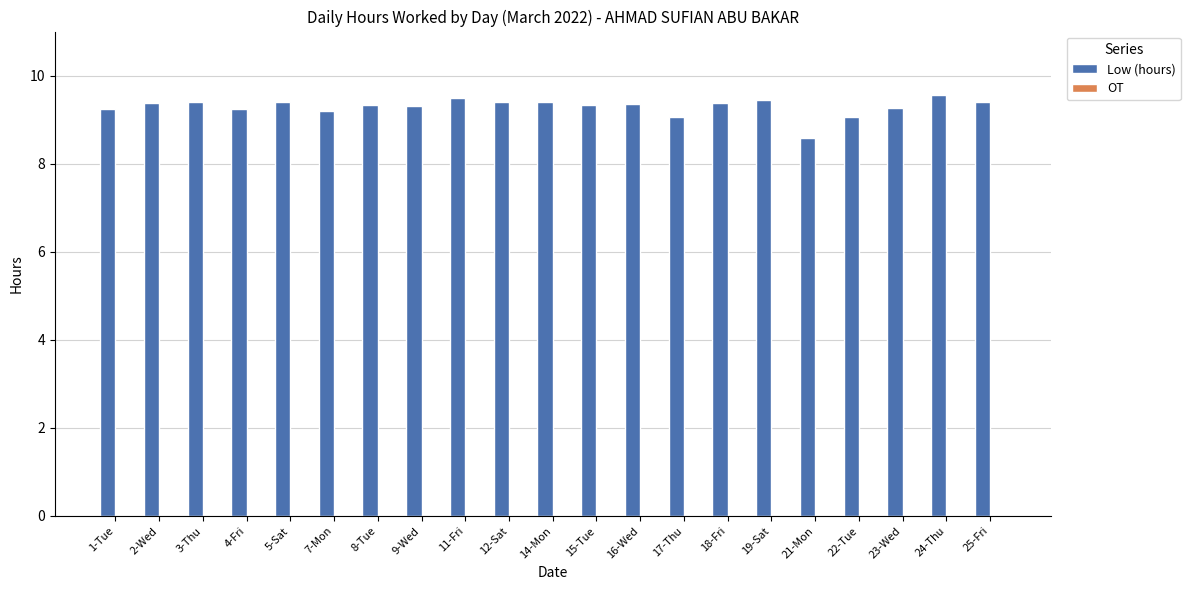

What is the ratio of the value at 19-Sat to the value at 18-Fri?

1.0